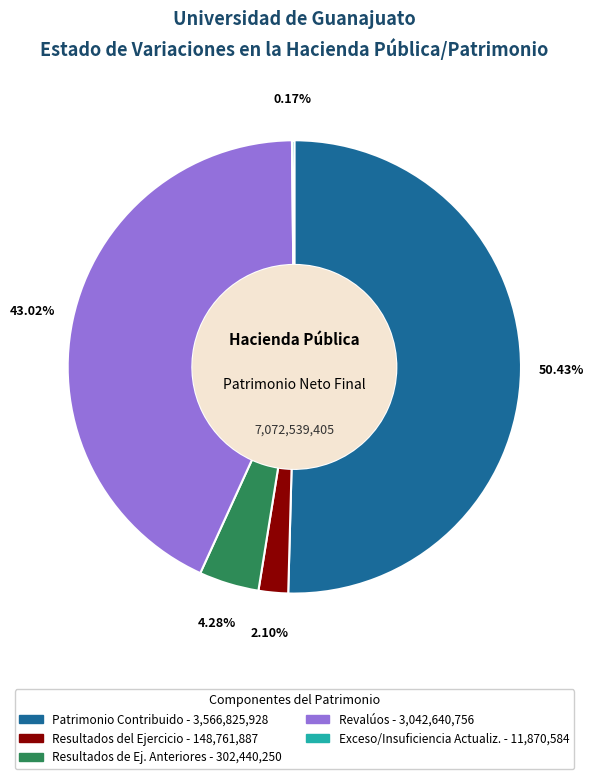

Does any single category account for the majority?

Yes